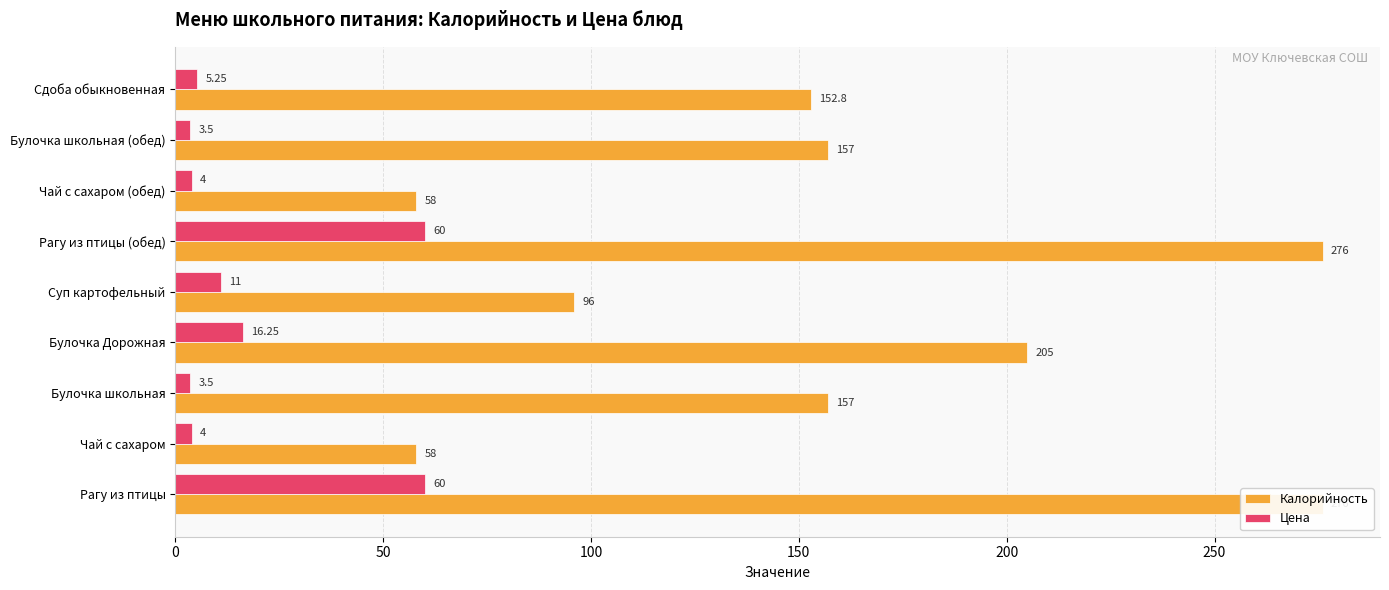

What position from the left is Рагу из птицы (обед)?

6